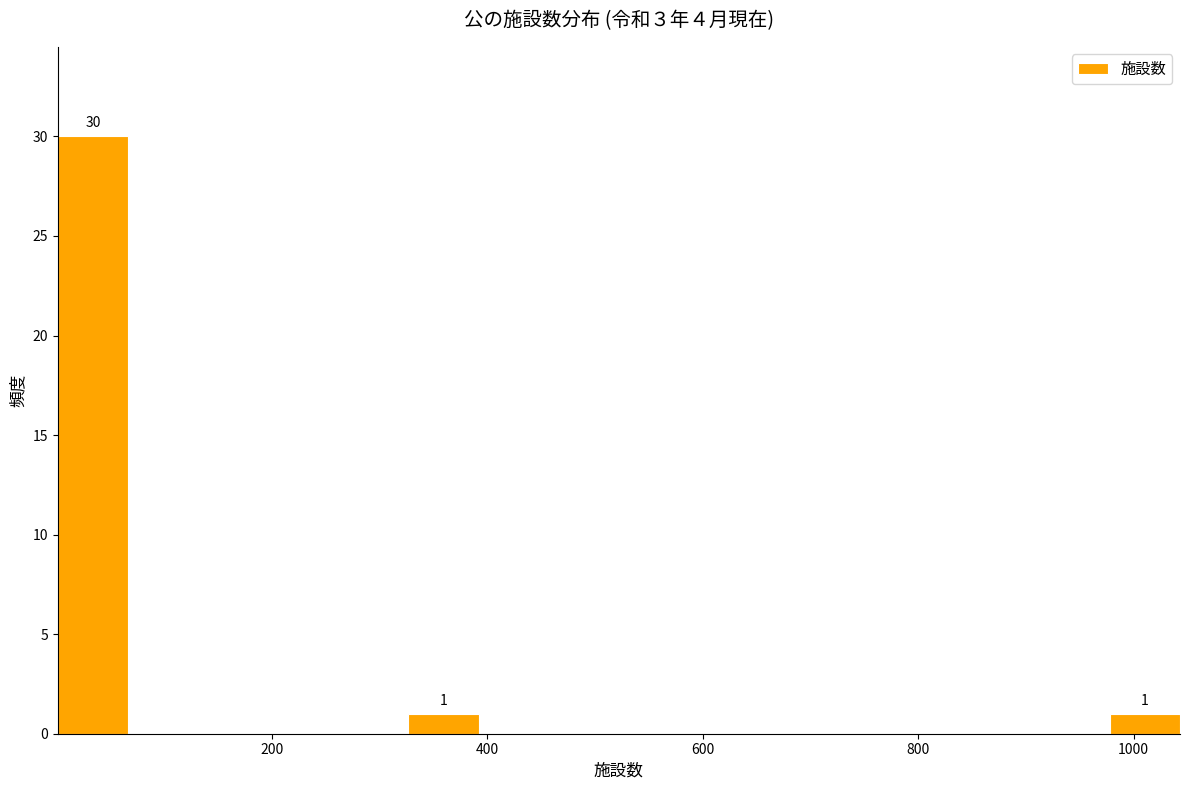

Around what value on the x-axis is the tallest bar? Give the approximate position of its centre, as read against the axis.

40